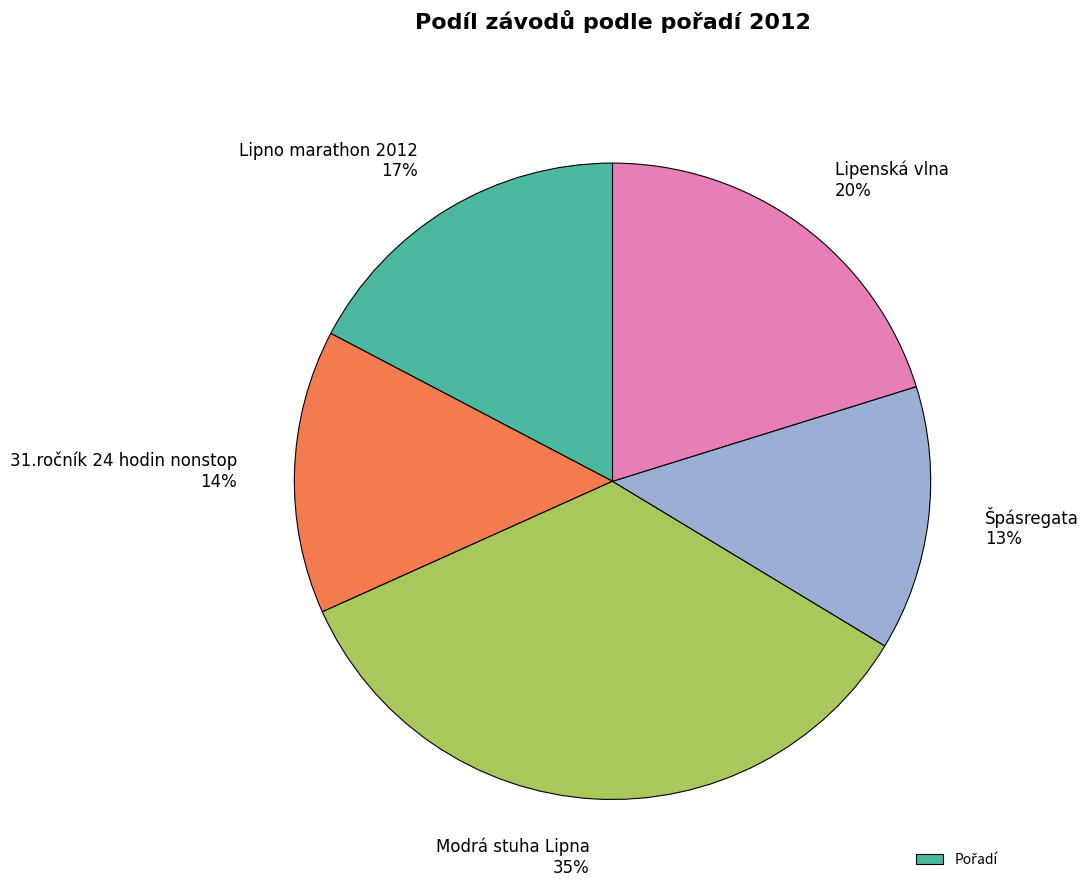

Is the sum of Modrá stuha Lipna 35% and Lipno marathon 2012 17% greater than half?

Yes